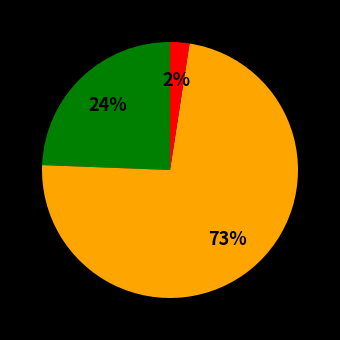

Is there a majority slice in this chart?

Yes